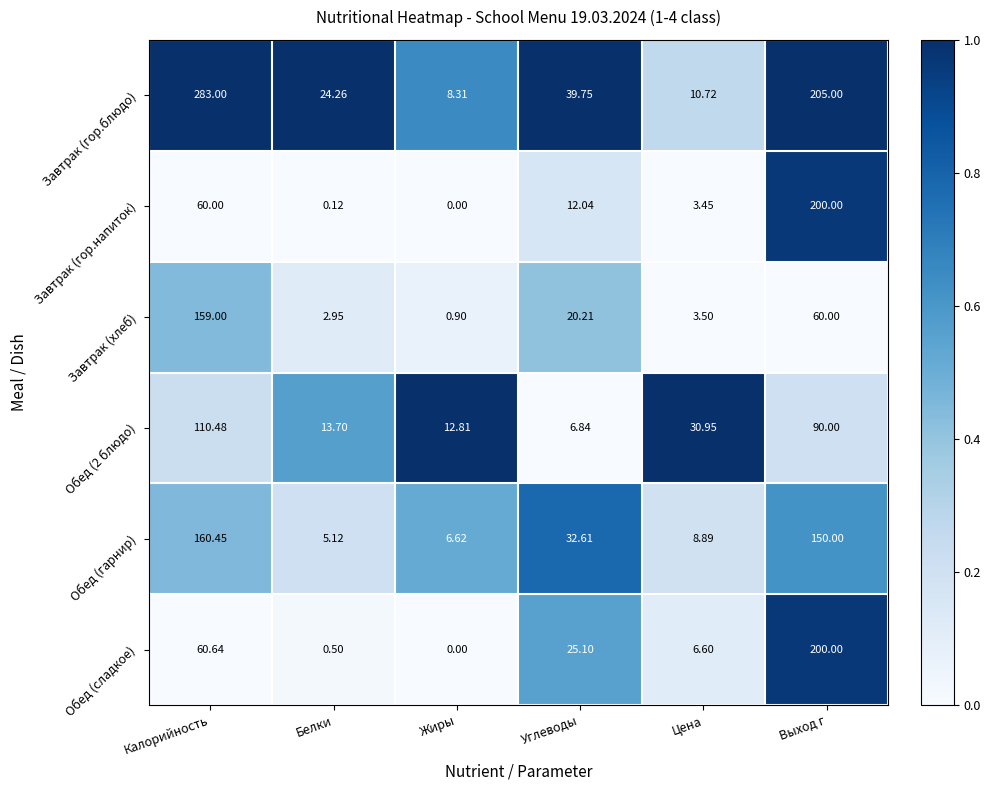

At which category is the sum across all series the highest?

Выход г